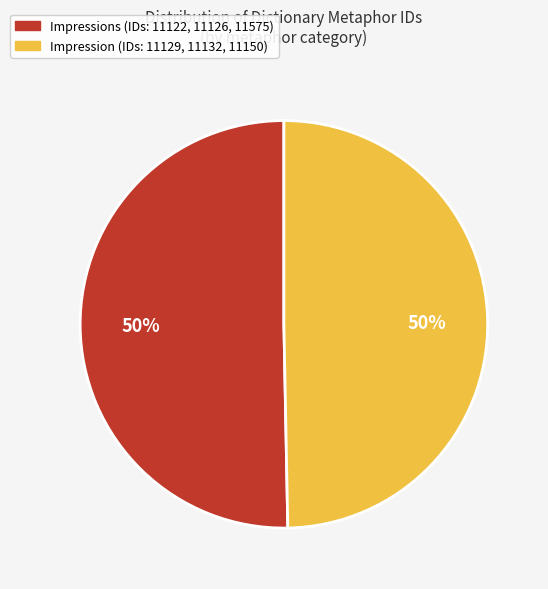

To the nearest percent, what is the average slice percentage?

50%